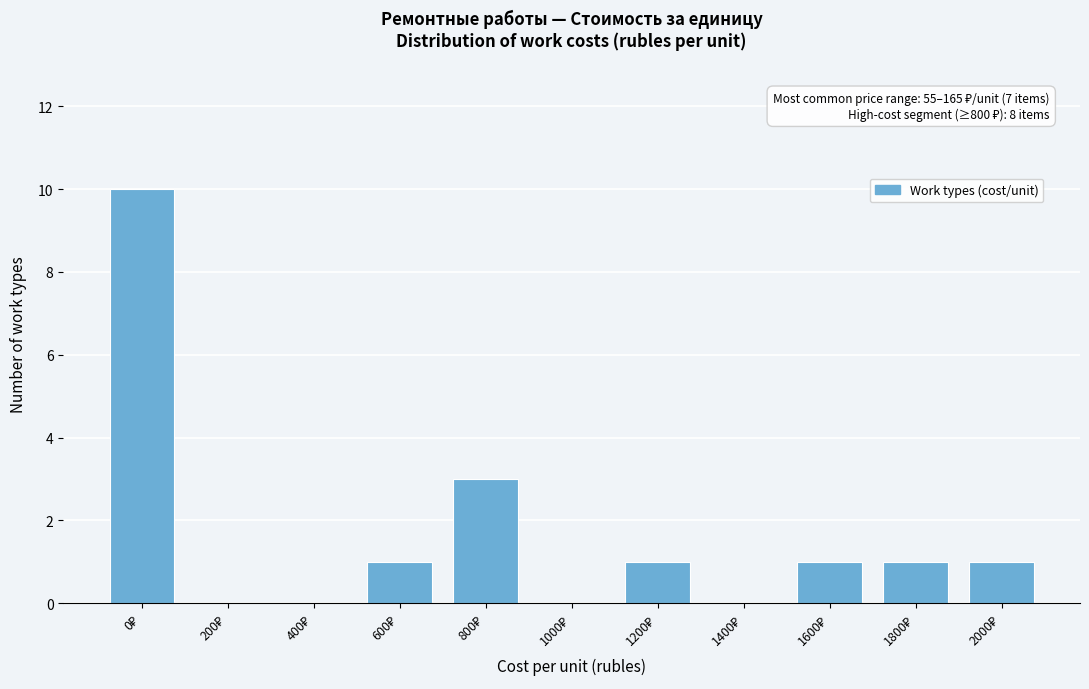

What is the greatest value displayed?

10